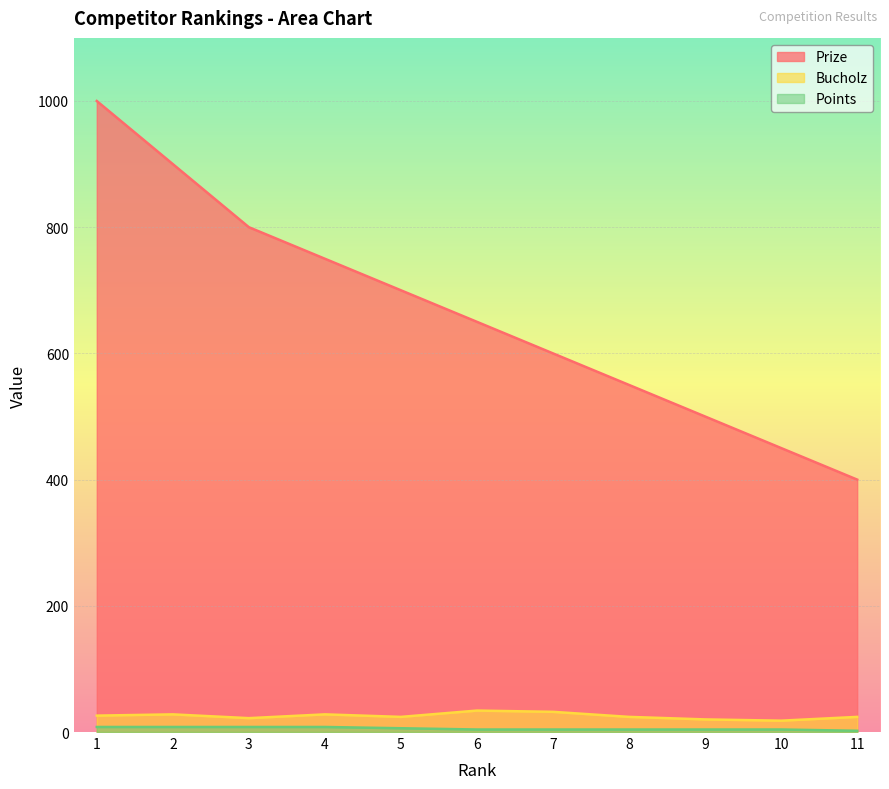

Where is Prize nearest to the value 700?

5